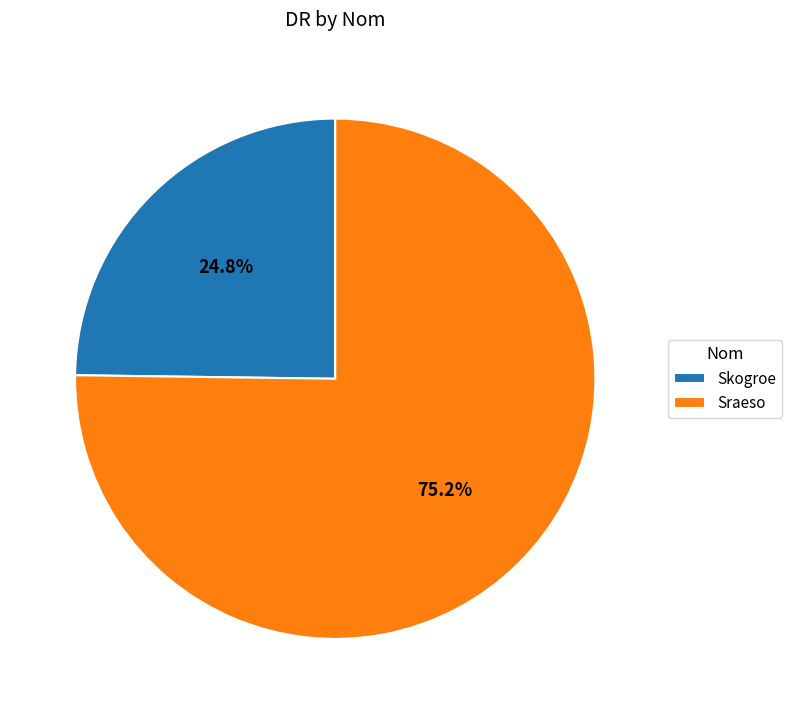

Is it true that Skogroe is 11% of the pie?

False